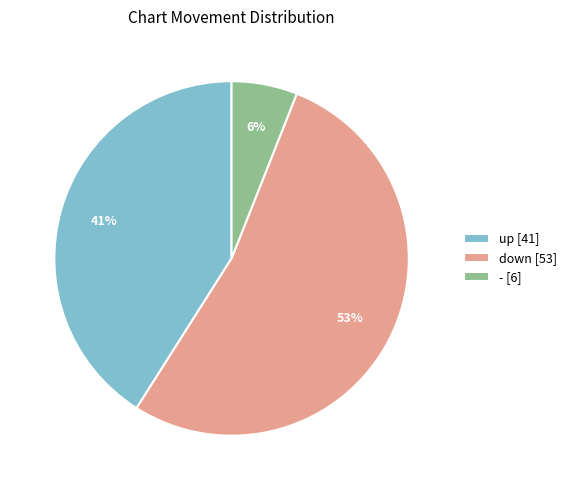

Is the sum of - [6] and down [53] greater than half?

Yes